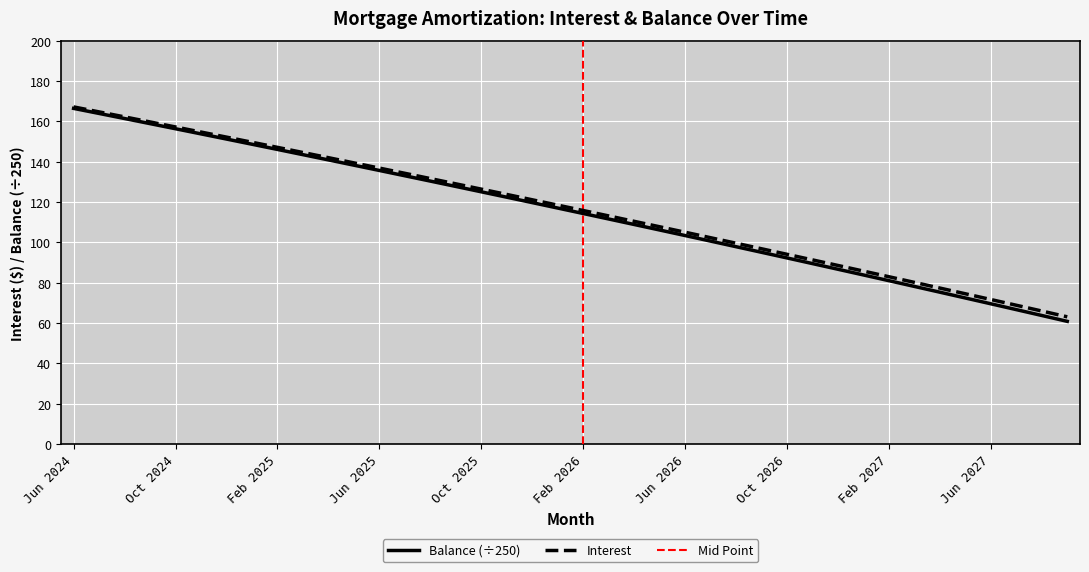

How many data points in Interest are less than 118?

20